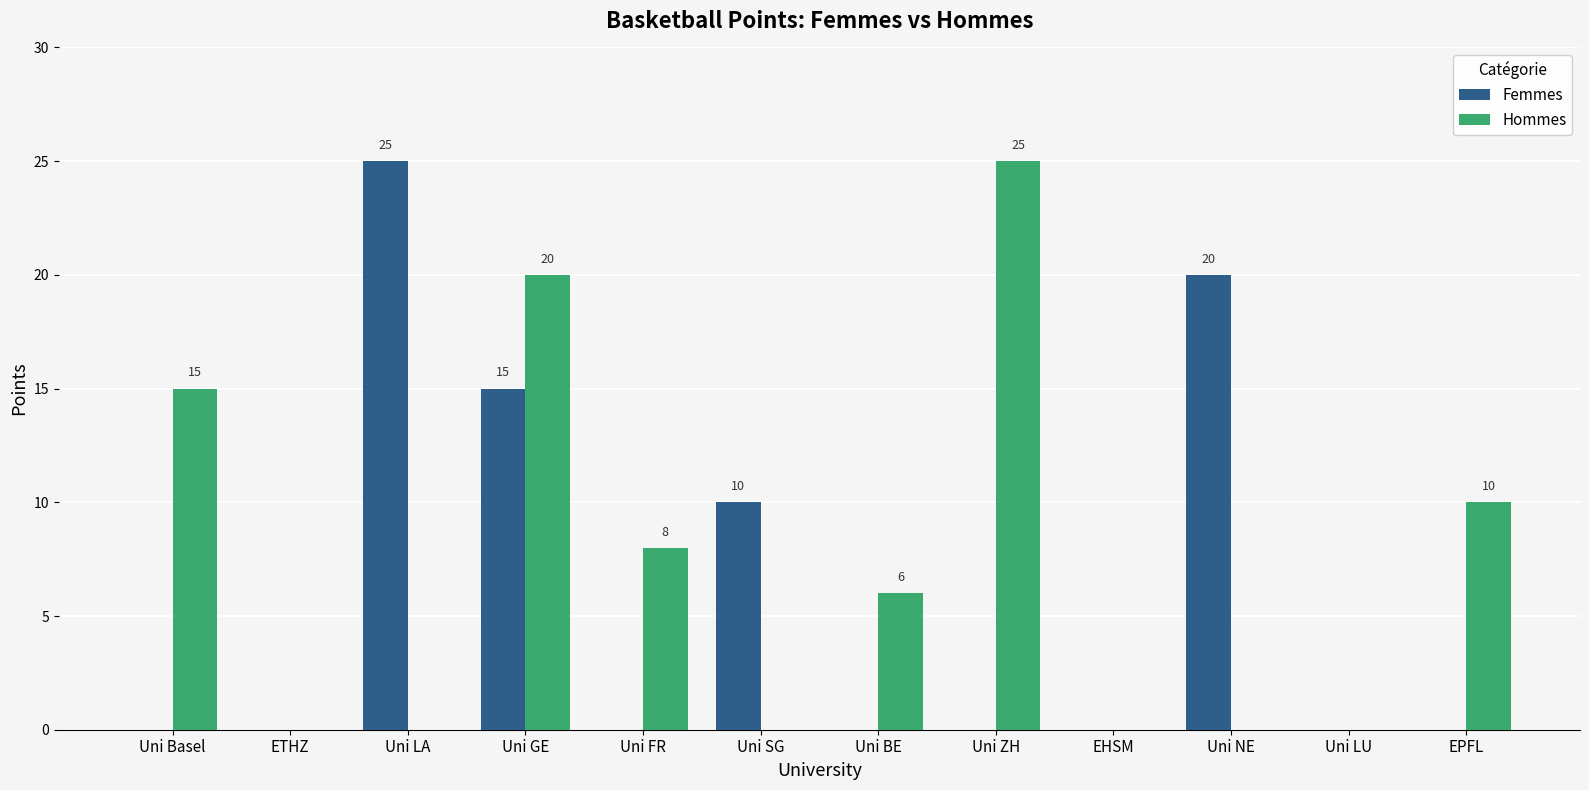

What value does the Hommes series have at EPFL?

10